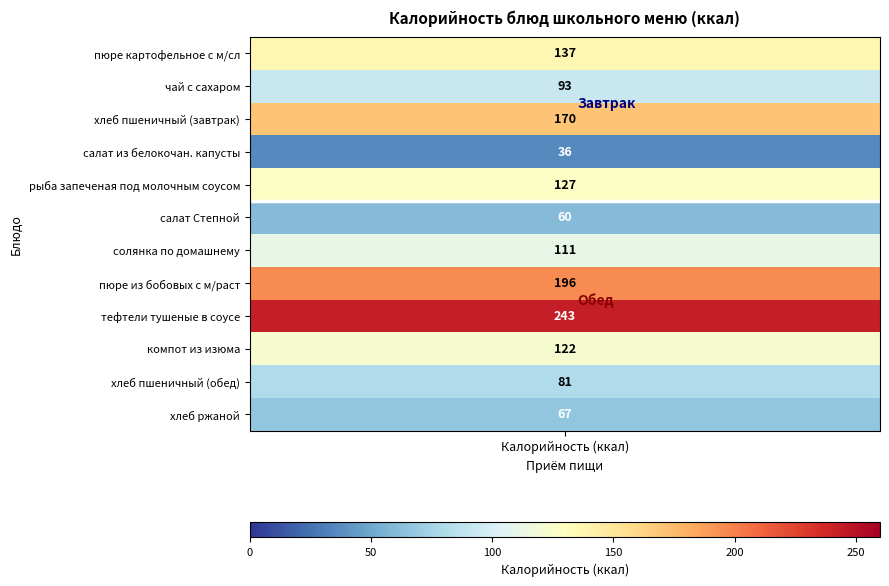

Reading left to right, extract all data points from this chart.

137	93	170	36	127	60	111	196	243	122	81	67